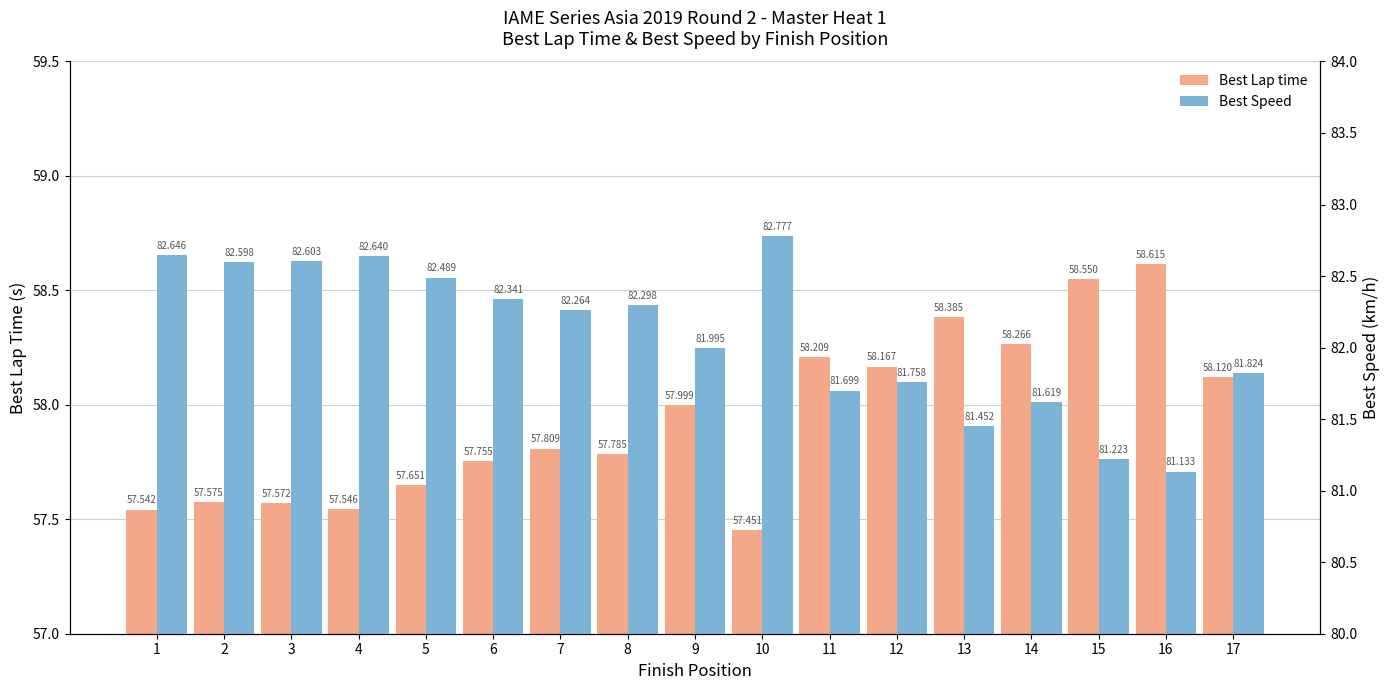

What is the difference between the Best Lap time values at 13 and 1?

0.8